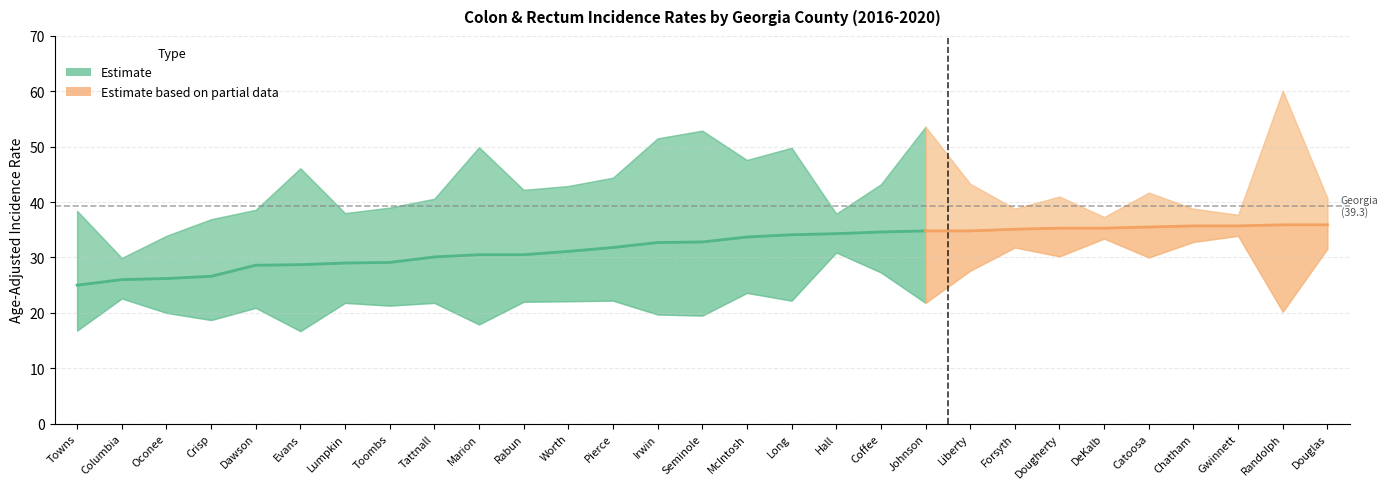

At which label does Age-Adjusted Rate reach its minimum?

Towns